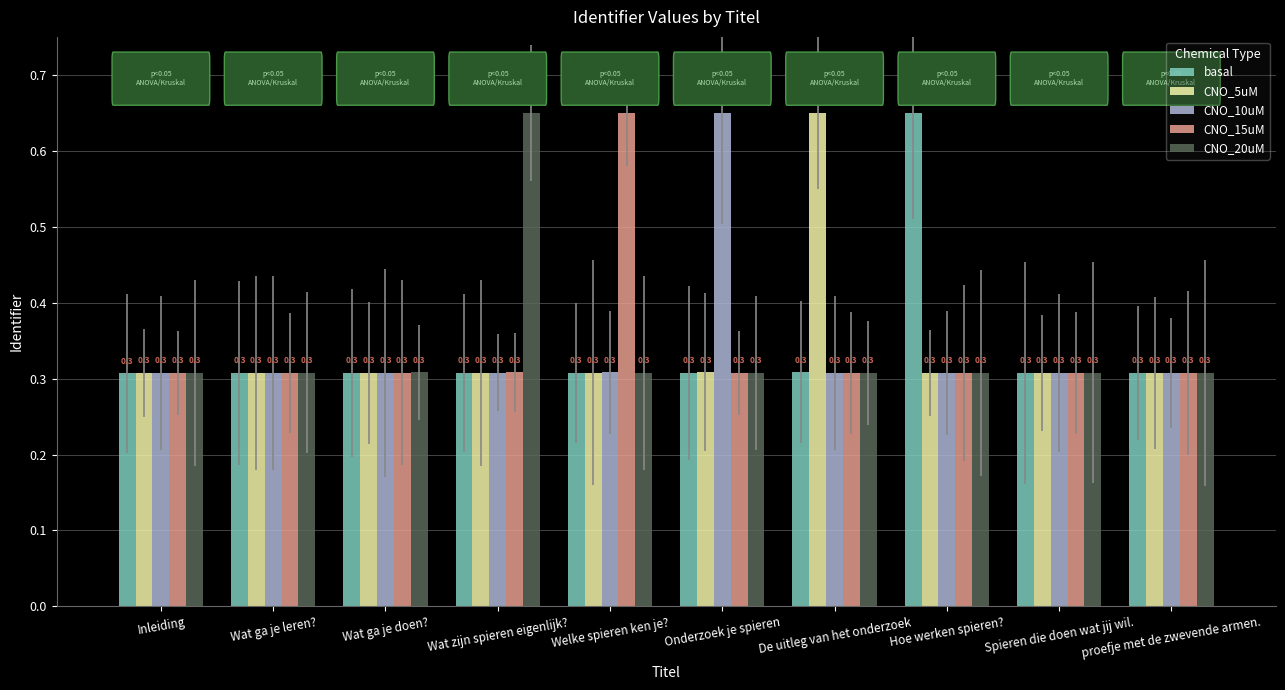

What is the sum of all CNO_20uM values?

3.4